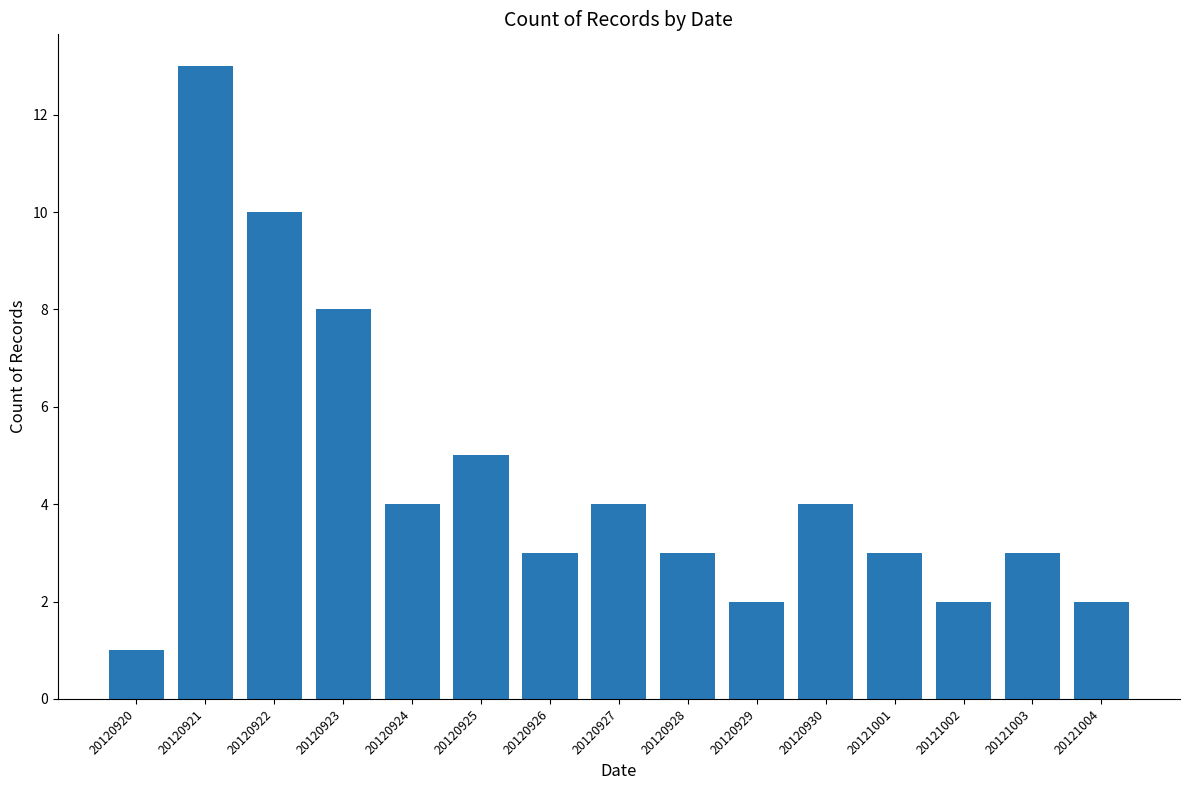

True or false: the data shows 4 at 20120927.

True